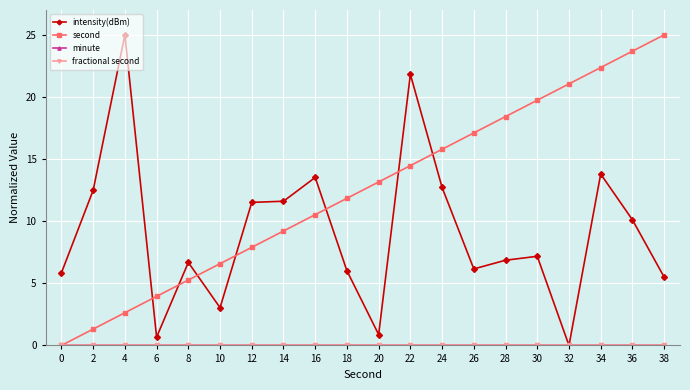

Which label corresponds to the smallest value in the chart?

32